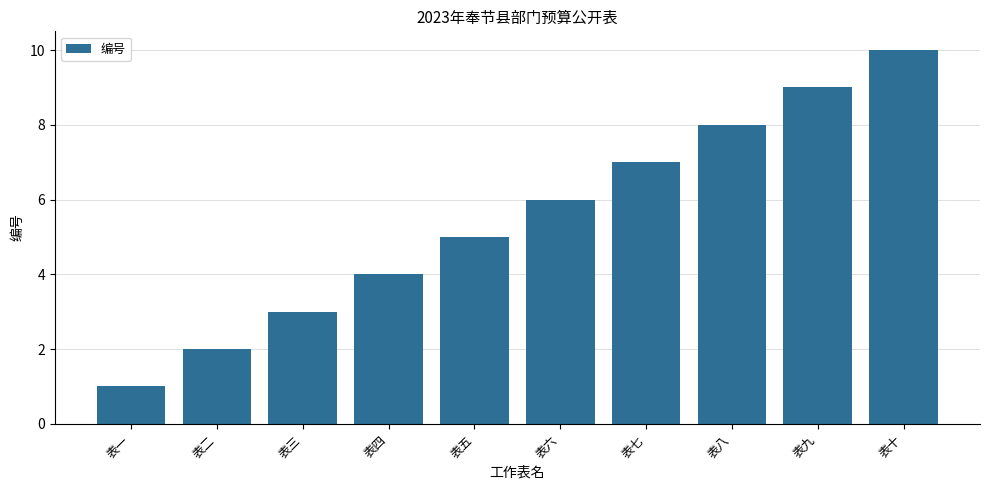

What is the maximum value shown in the chart?

10